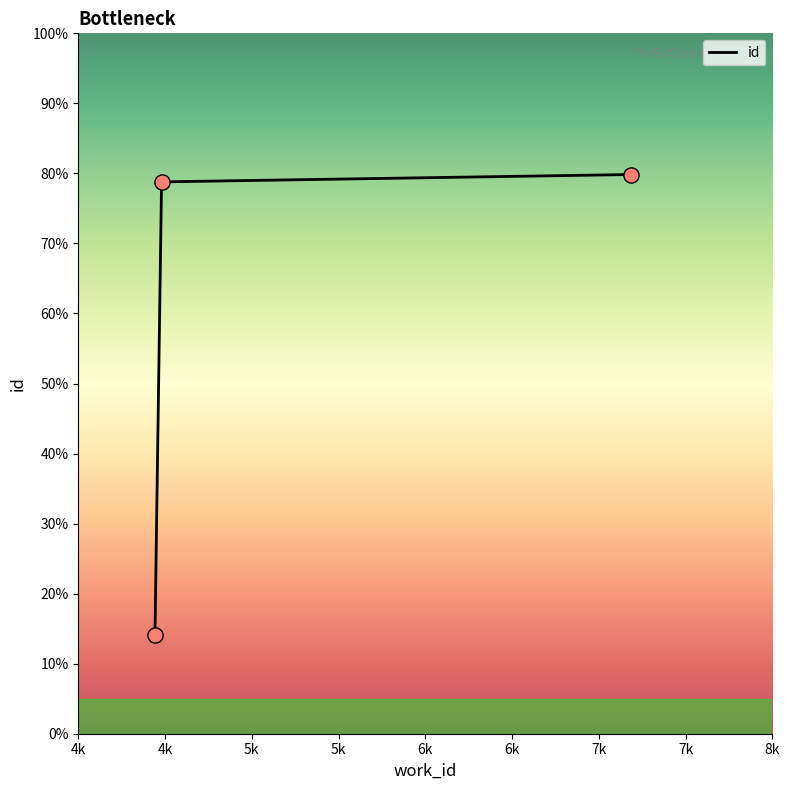

Is this an area chart (filled region under the line)?

No